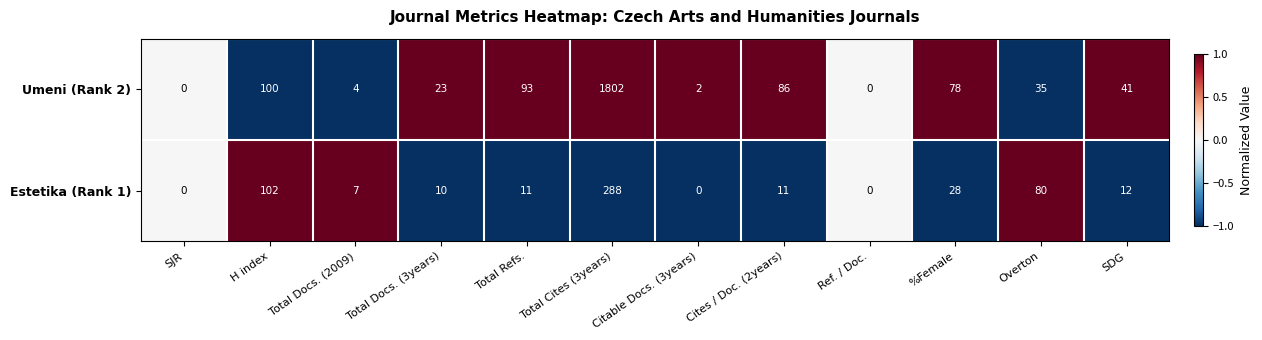

What is the spread (max minus min) of values at SDG?

29